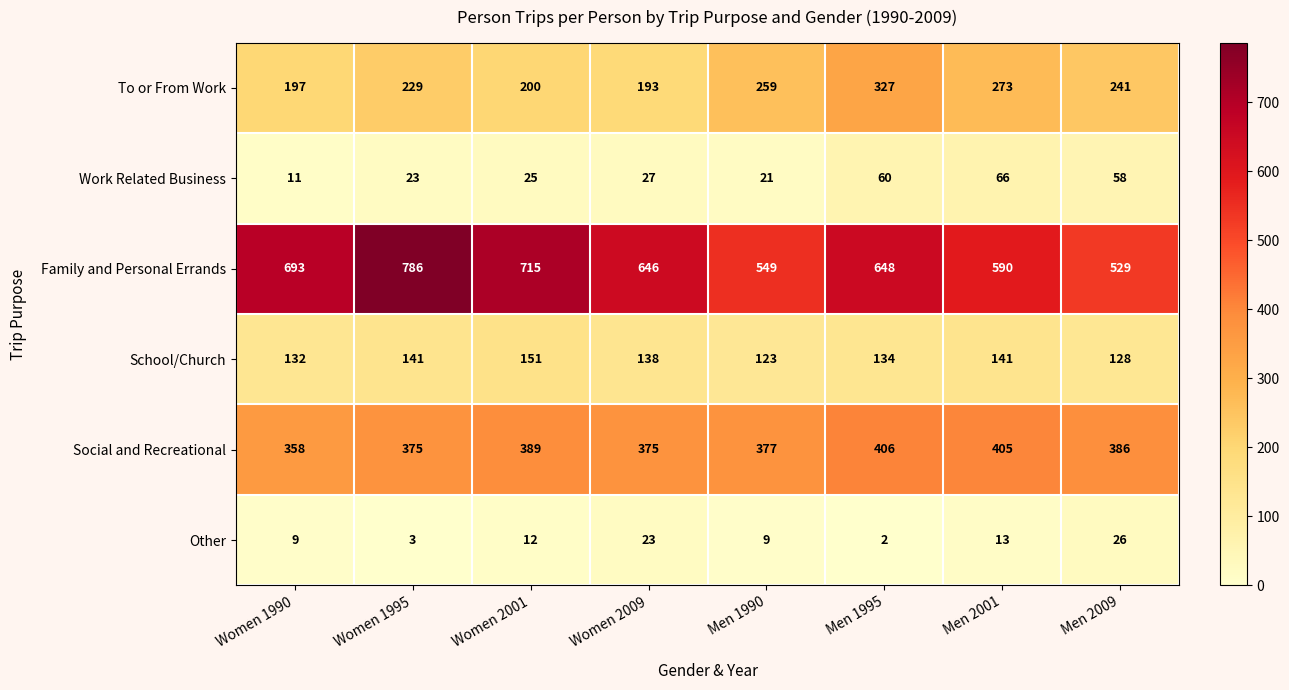

Count the Other values in the range 9 to 23.

5